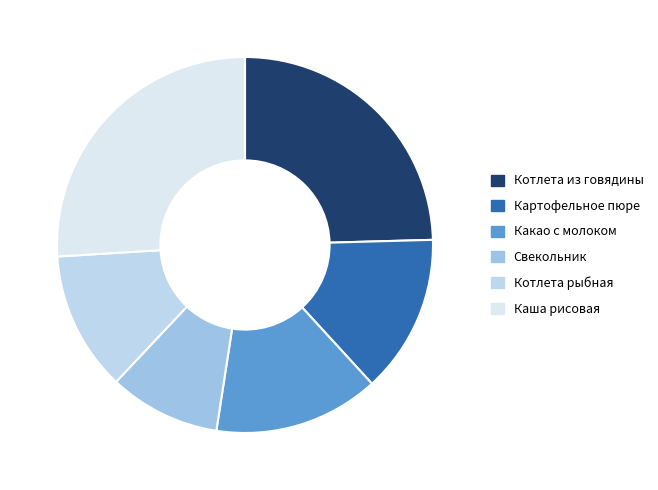

Does Котлета из говядины account for over 50% of the chart?

No